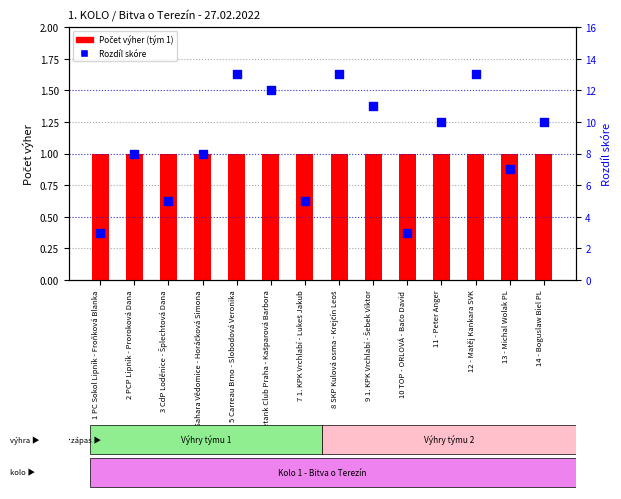

Which series has the largest total across all categories?

Rozdíl skóre